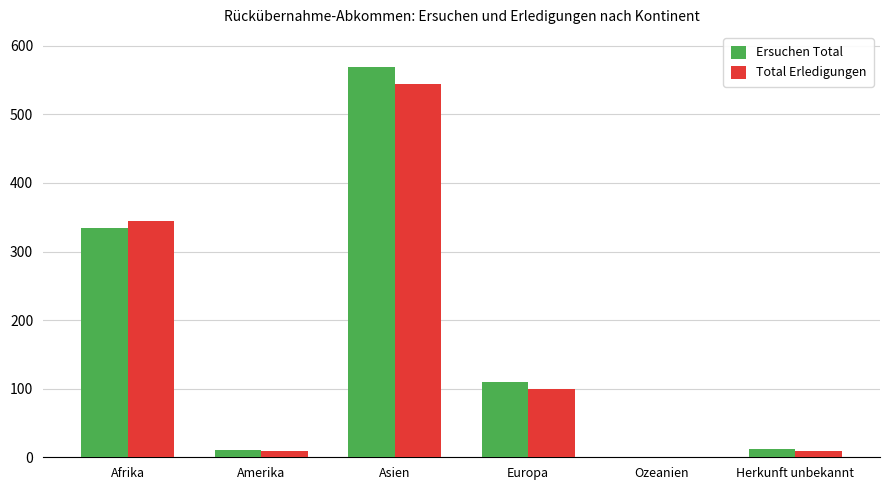

Where is Total Erledigungen nearest to the value 272?

Afrika